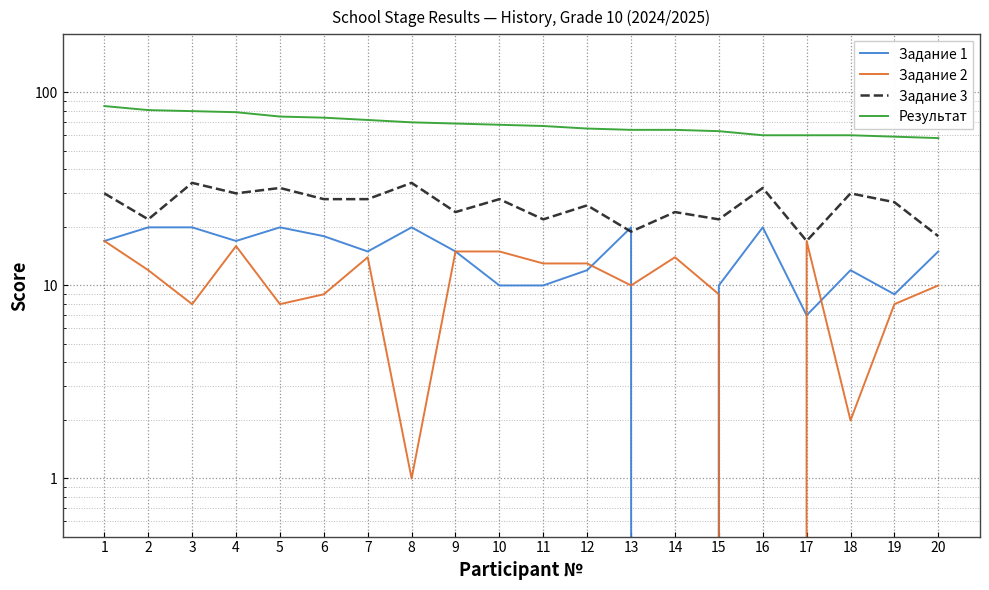

At which category is the sum across all series the highest?

1